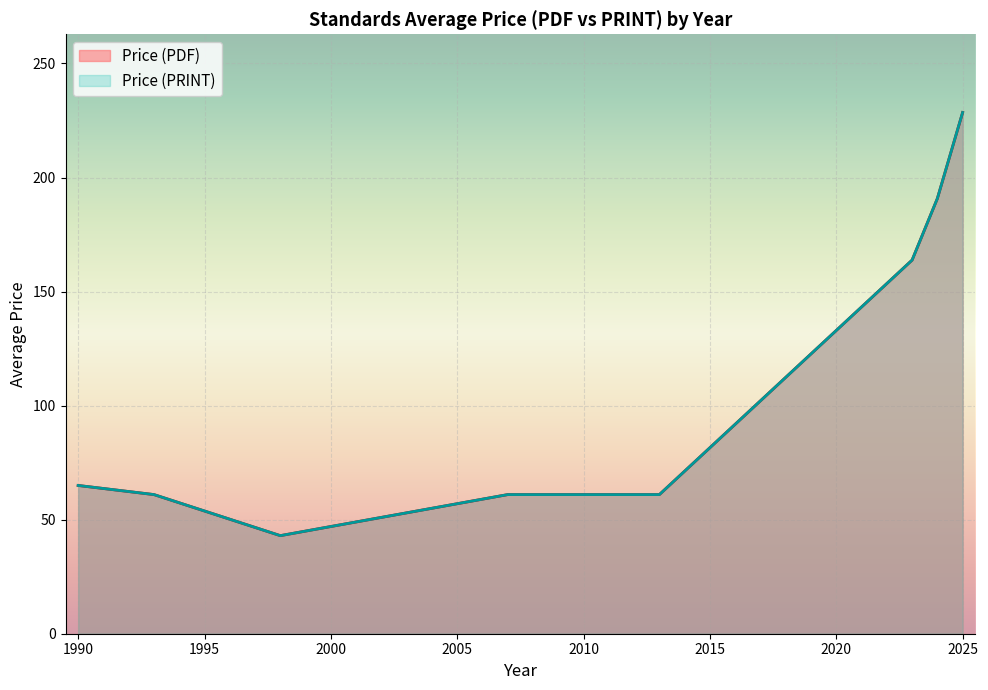

True or false: Price (PDF) and Price (PRINT) cross at least once.

False